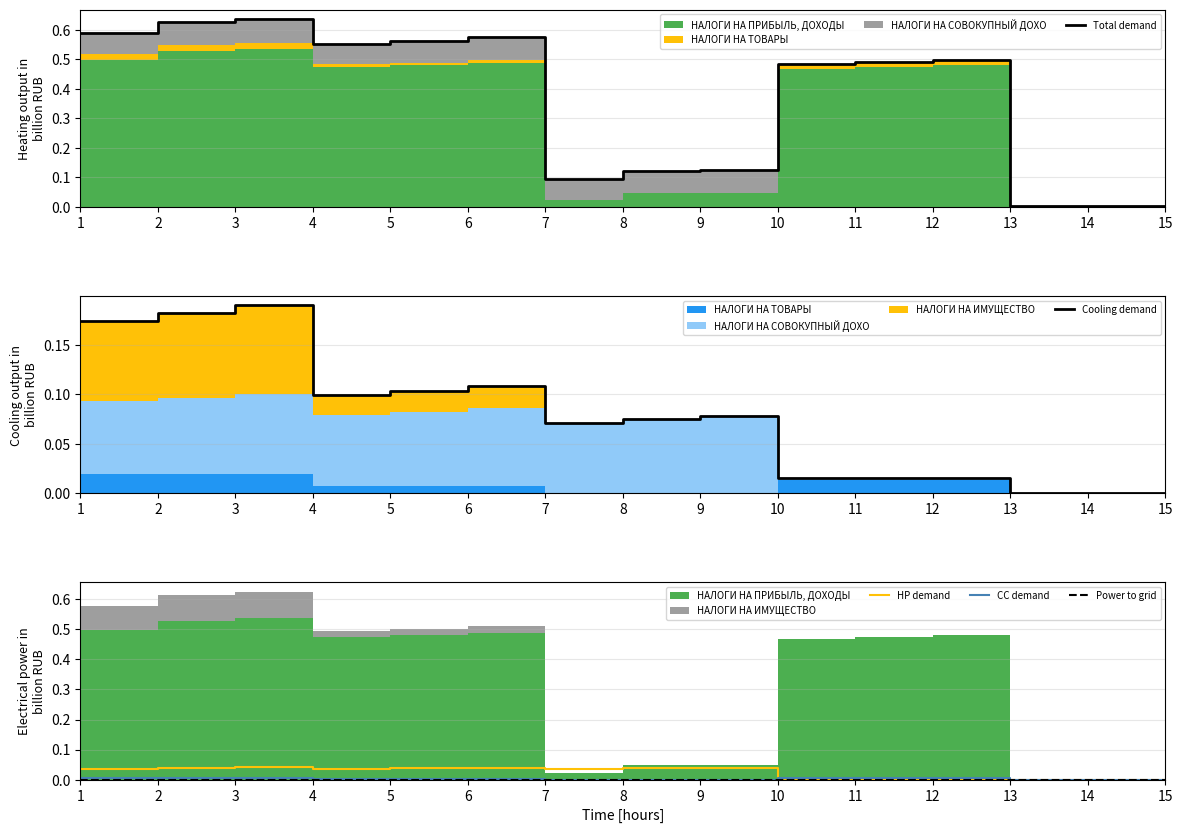

Reading left to right, what are all the values shown in this chart?

Total demand: 1=0.6	2=0.6	3=0.6	4=0.6	5=0.6	6=0.6	7=0.1	8=0.1	9=0.1	10=0.5	11=0.5	12=0.5	13=0.0	14=0.0	15=0.0
Cooling demand: 1=0.2	2=0.2	3=0.2	4=0.1	5=0.1	6=0.1	7=0.1	8=0.1	9=0.1	10=0.0	11=0.0	12=0.0	13=0.0	14=0.0	15=0.0
HP demand: 1=0.0	2=0.0	3=0.0	4=0.0	5=0.0	6=0.0	7=0.0	8=0.0	9=0.0	10=0.0	11=0.0	12=0.0	13=0.0	14=0.0	15=0.0
CC demand: 1=0.0	2=0.0	3=0.0	4=0.0	5=0.0	6=0.0	7=0.0	8=0.0	9=0.0	10=0.0	11=0.0	12=0.0	13=0.0	14=0.0	15=0.0
Power to grid: 1=0.0	2=0.0	3=0.0	4=0.0	5=0.0	6=0.0	7=0.0	8=0.0	9=0.0	10=0.0	11=0.0	12=0.0	13=0.0	14=0.0	15=0.0